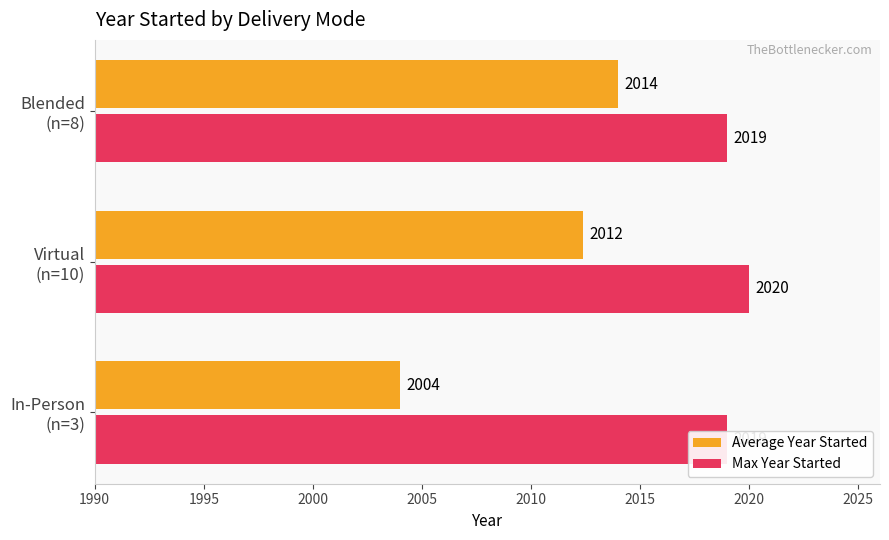

Does the chart contain any negative values?

No